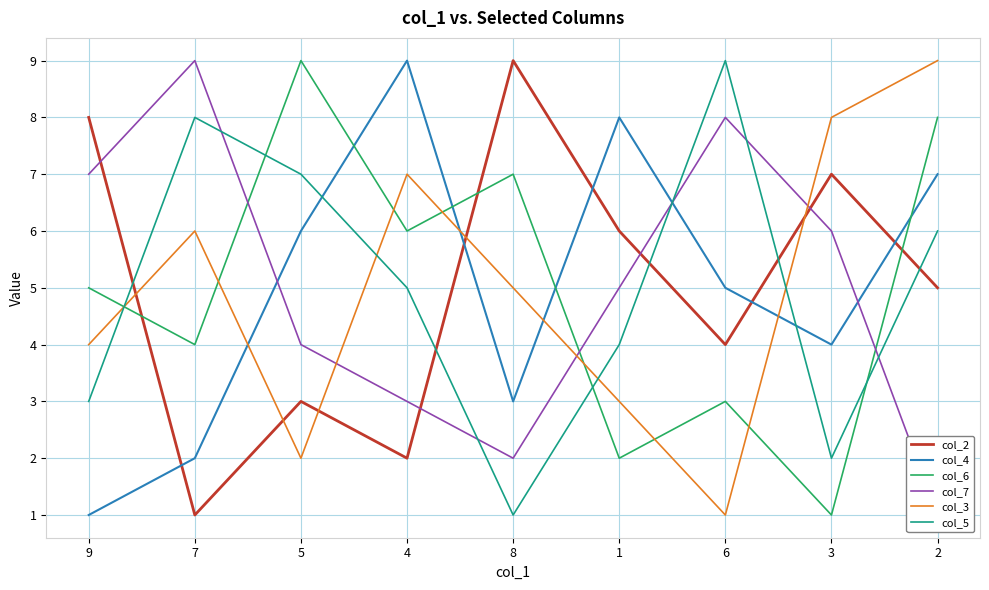

Count the col_4 values in the range 3 to 7.

5